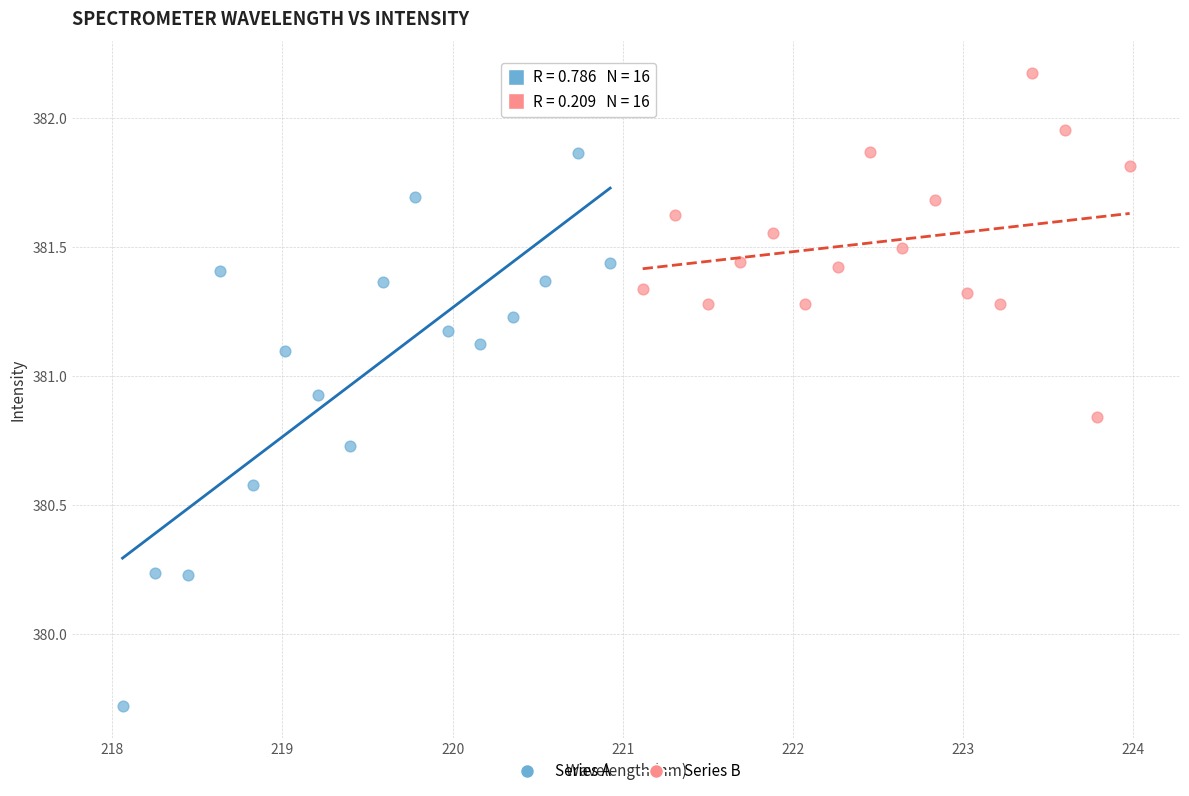

Which series has the largest Y range (max minus min)?

Series A